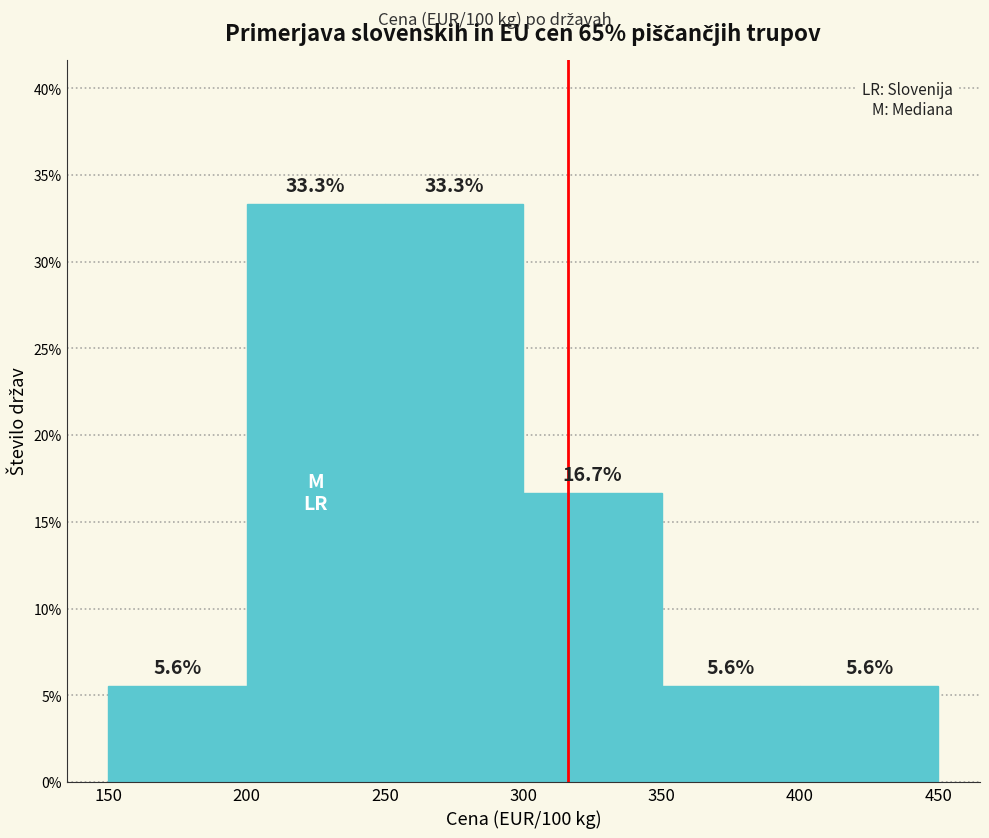

Reading left to right, transcribe this chart: for each bar, give the range it covers on the x-axis and its height.

150 to 200: 5.6
200 to 250: 33.3
250 to 300: 33.3
300 to 350: 16.7
350 to 400: 5.6
400 to 450: 5.6